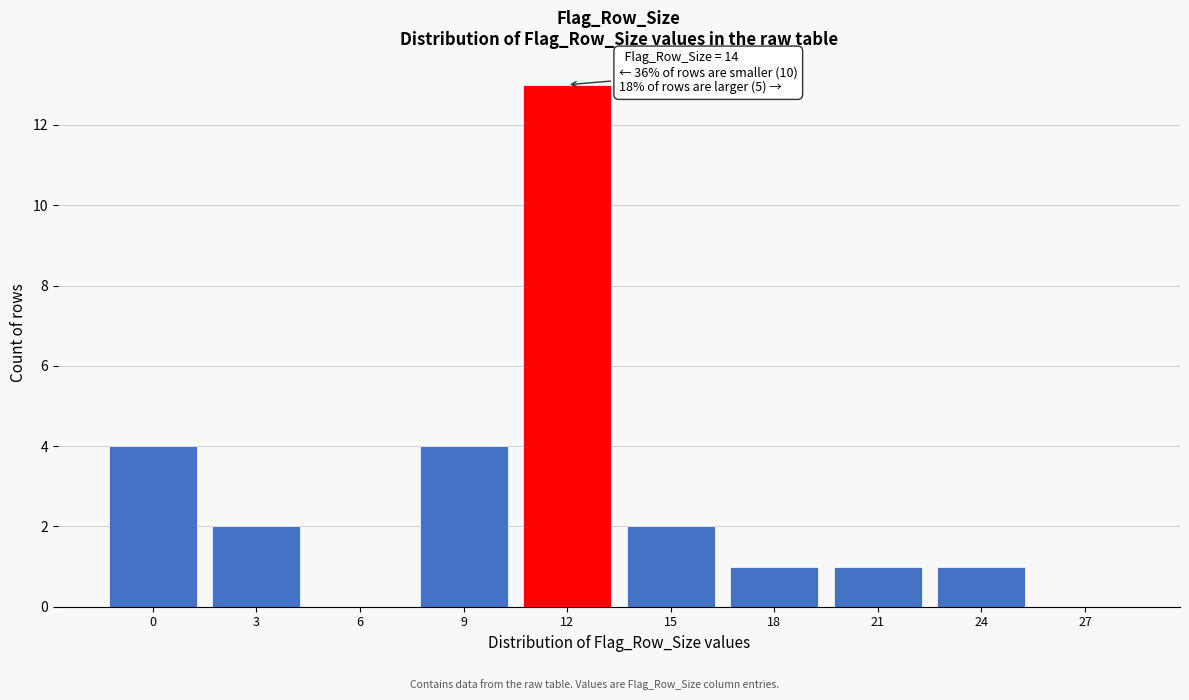

Reading right to left, what are all the values shown in this chart?

27=0	24=1	21=1	18=1	15=2	12=13	9=4	6=0	3=2	0=4